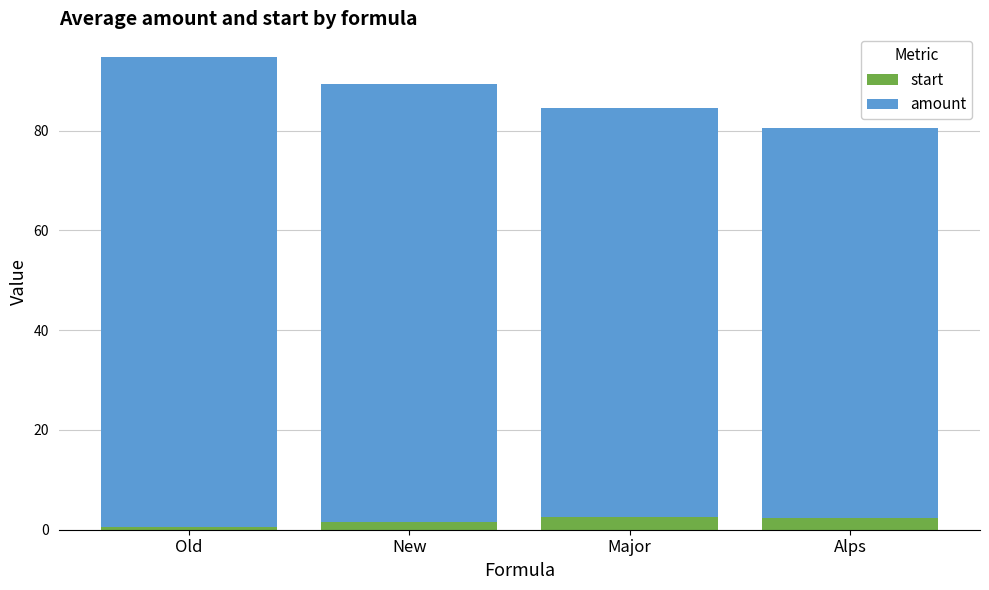

What is the maximum value for start?

2.5